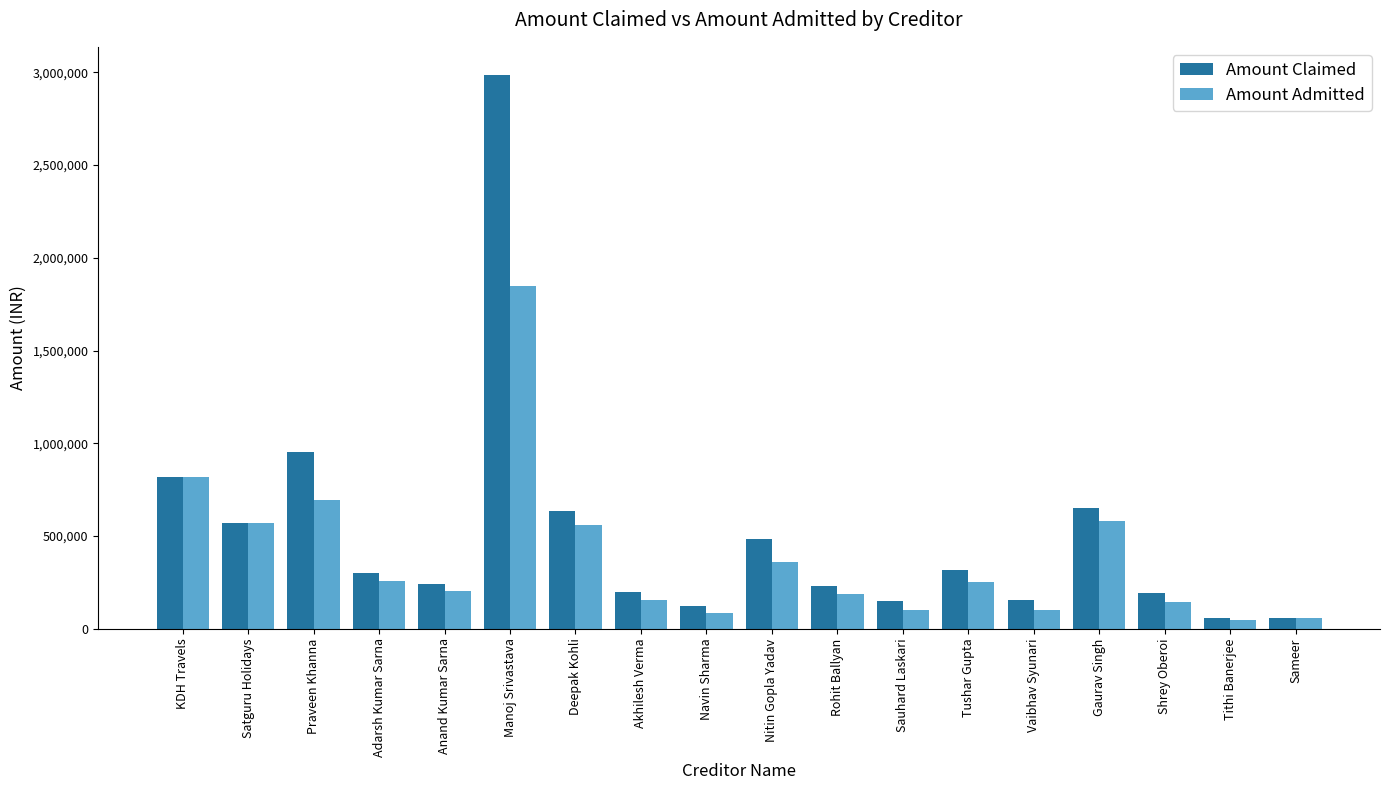

At which label does Amount Admitted first exceed 253166?

KDH Travels